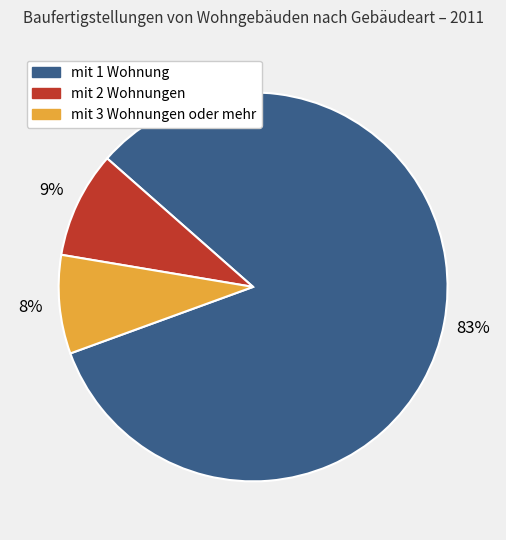

Which slice is the smallest?

mit 3 Wohnungen oder mehr